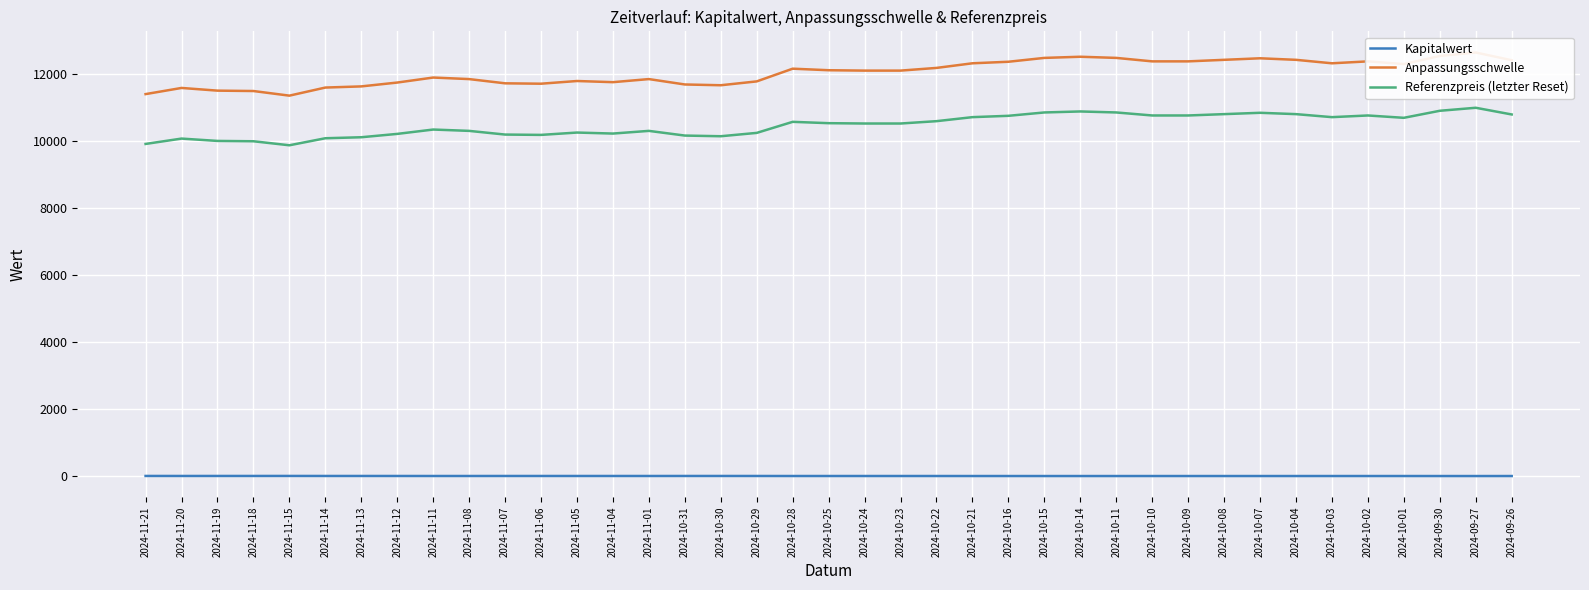

The Anpassungsschwelle series shows 12328.0 at 2024-10-03. True or false?

True